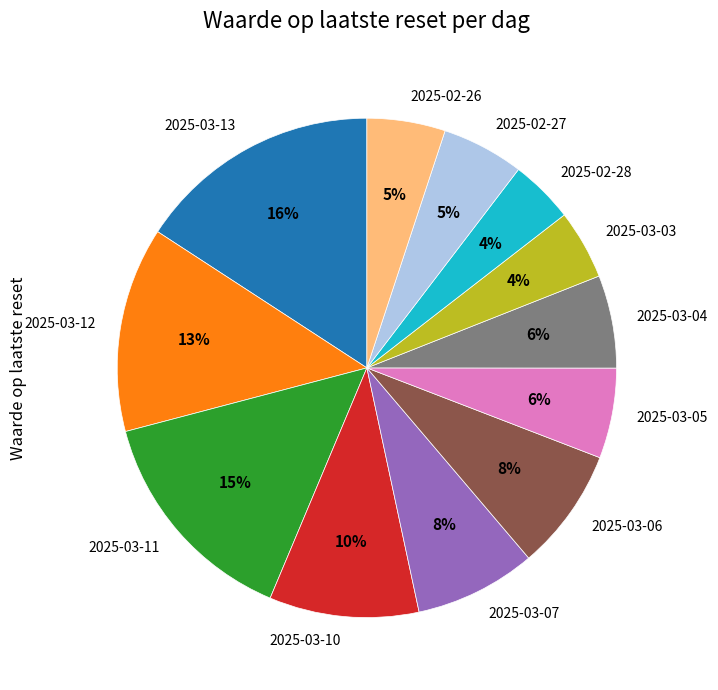

Which category has the biggest portion of the pie?

2025-03-13